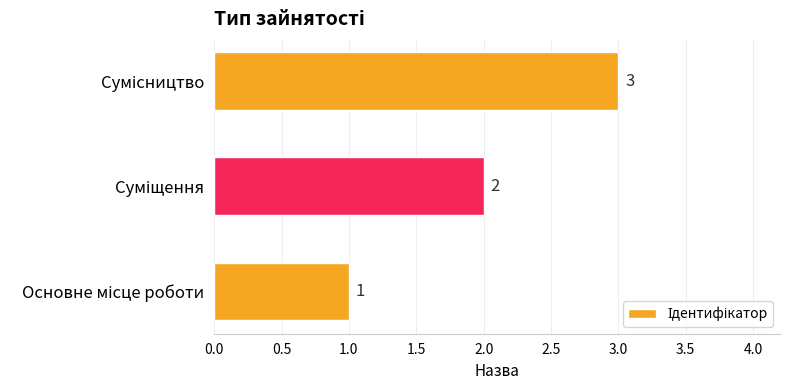

Are the bars horizontal?

Yes